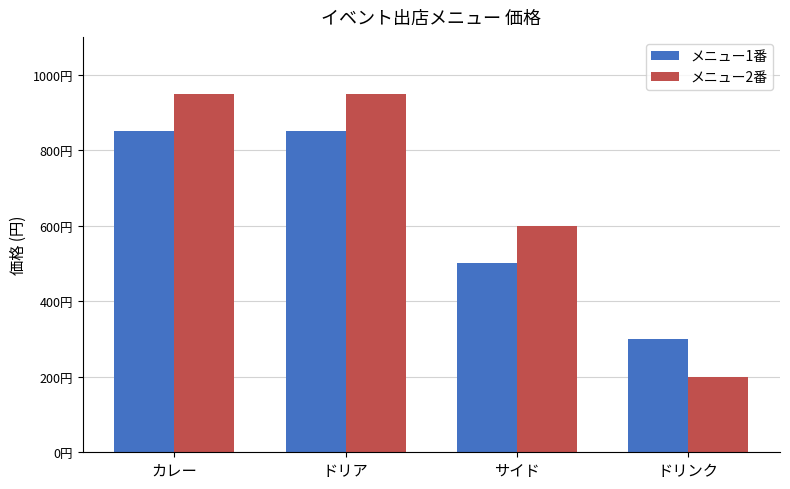

Reading left to right, what are all the values shown in this chart?

メニュー1番: カレー=850	ドリア=850	サイド=500	ドリンク=300
メニュー2番: カレー=950	ドリア=950	サイド=600	ドリンク=200